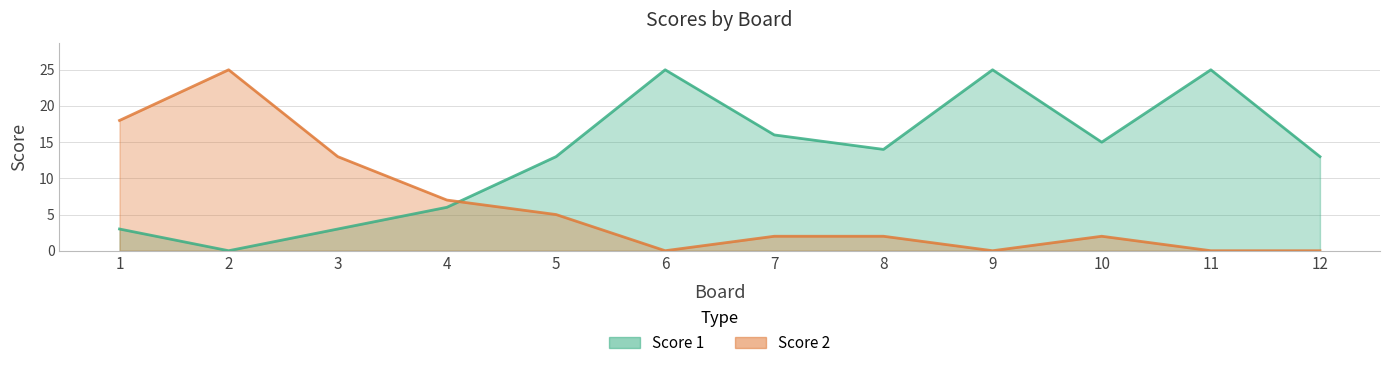

At which label does Score 1 reach its minimum?

2